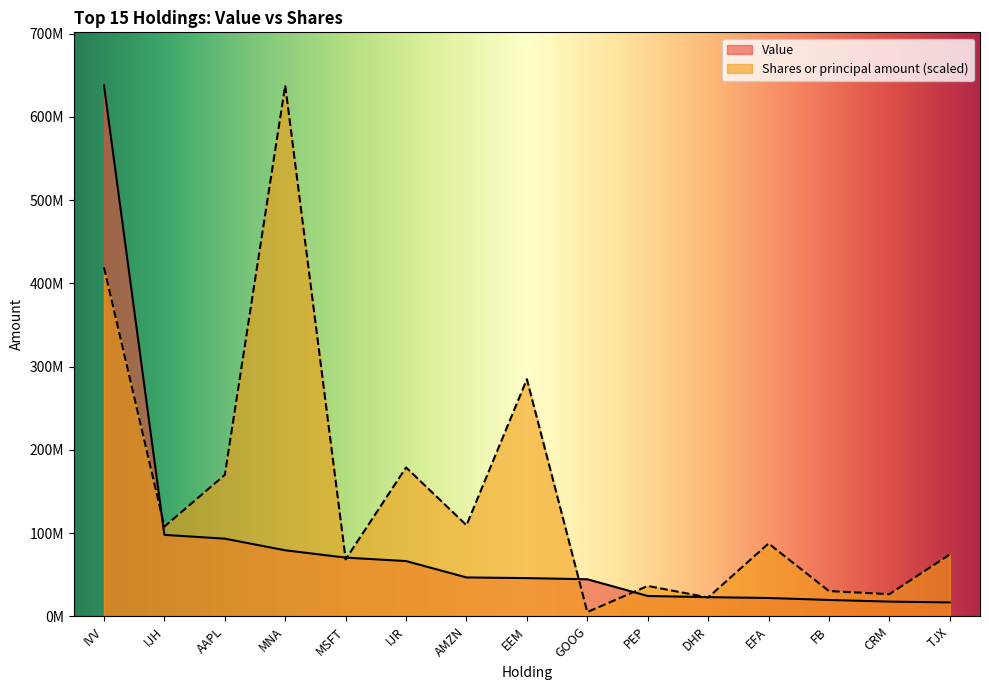

Which category has the lowest value across all series?

GOOG